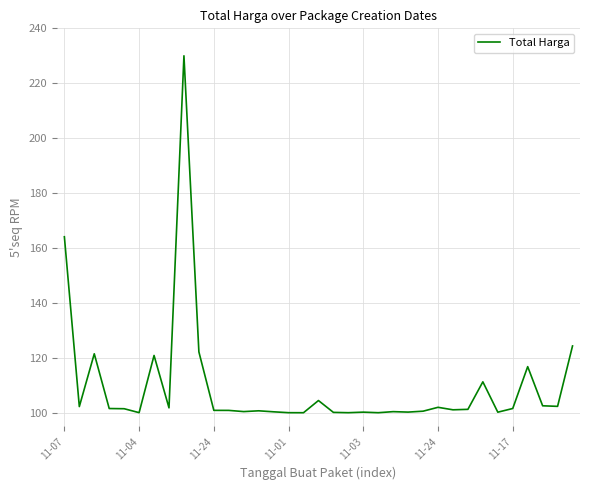

What is the maximum value shown in the chart?

230.0